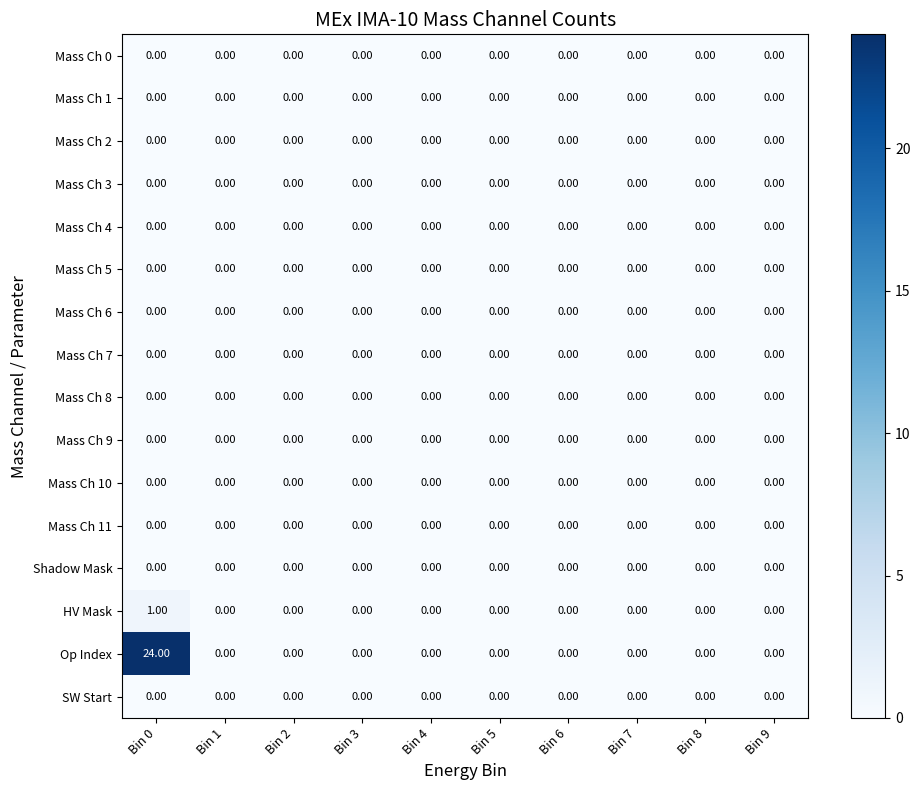

At which category is the sum across all series the highest?

Bin 0